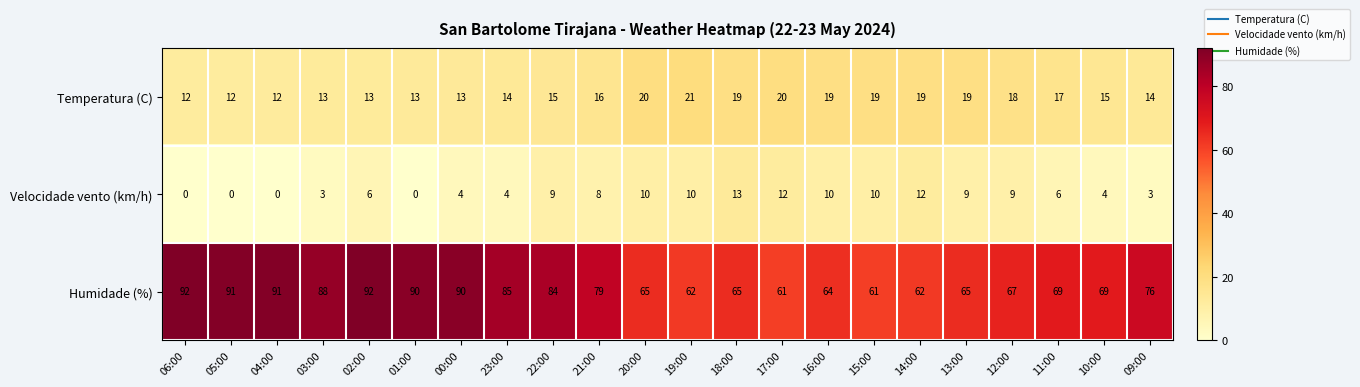

The value of Temperatura (C) at 03:00 is 8. True or false?

False